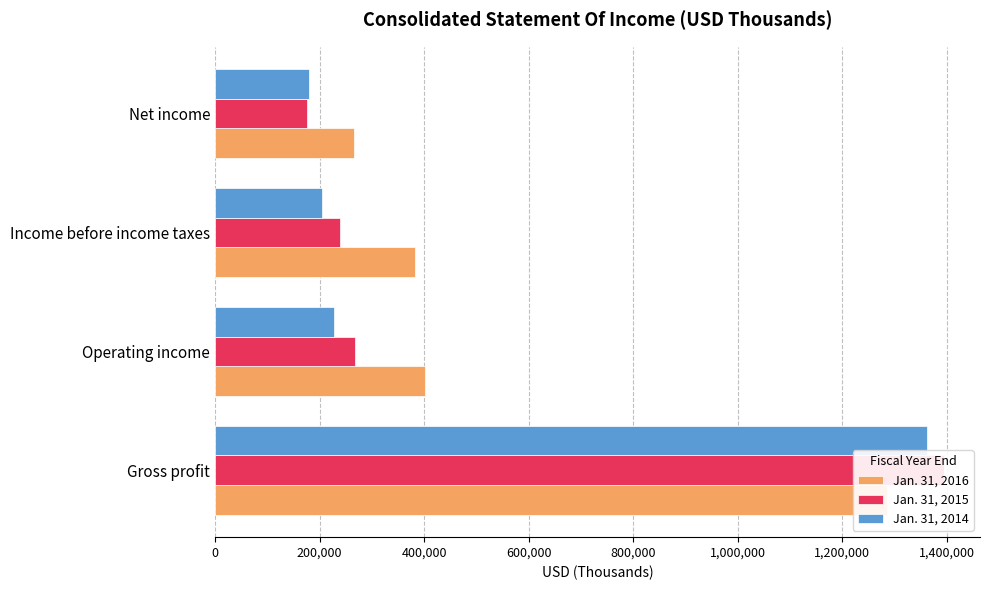

The value of Jan. 31, 2016 at Gross profit is 1286661. True or false?

True